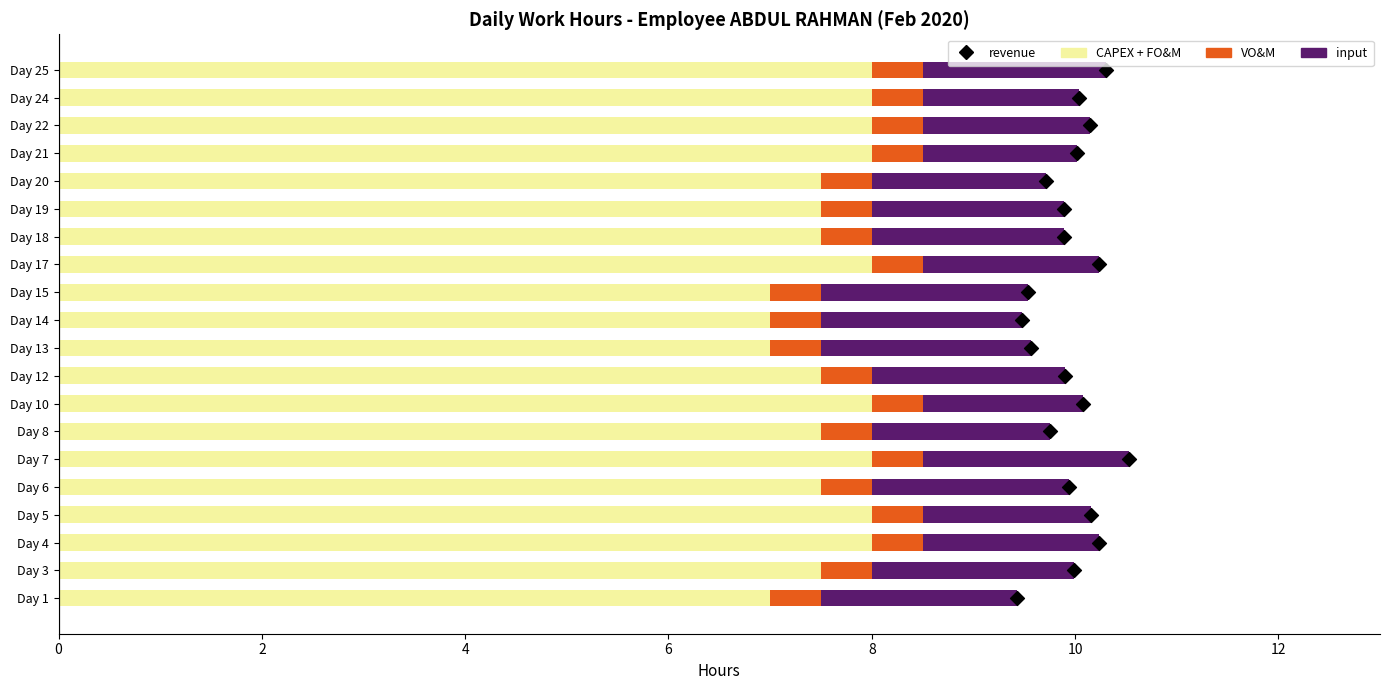

What are all the series names shown in the legend?

CAPEX + FO&M, VO&M, input, revenue